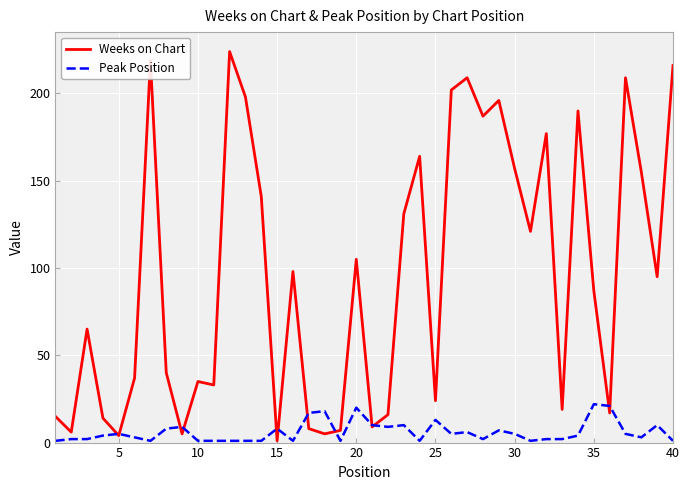

Which series has the widest spread of values?

Weeks on Chart